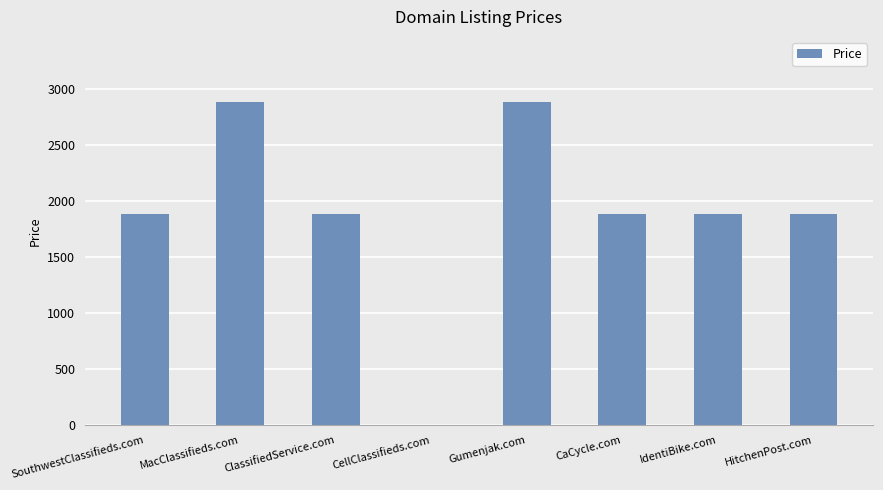

Is it true that the value at Gumenjak.com is 2888?

True